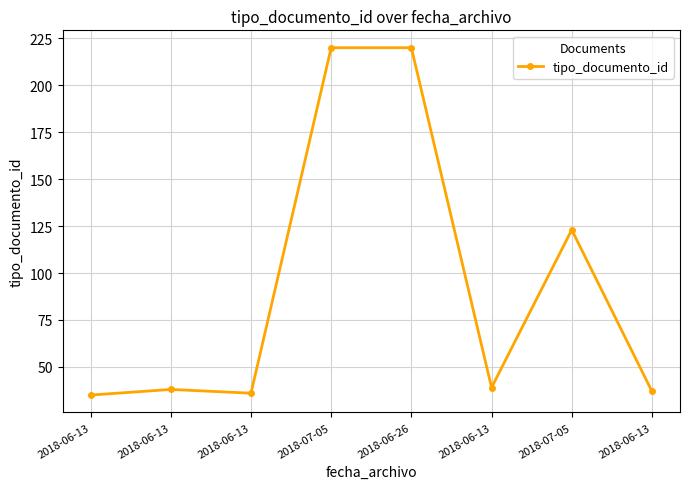

At which category does the chart reach its peak across all series?

2018-07-05